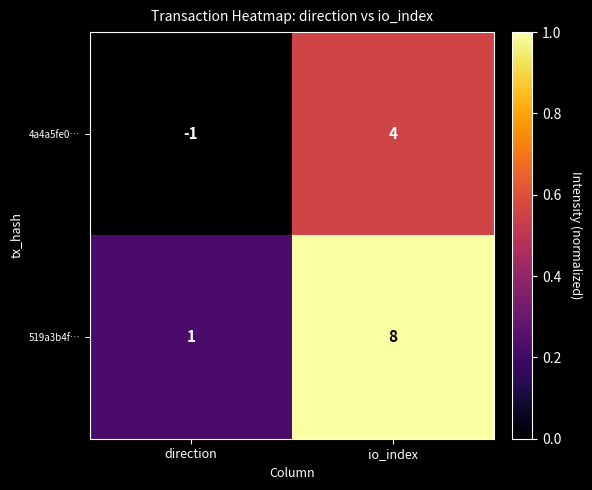

At which category does the chart reach its minimum across all series?

direction